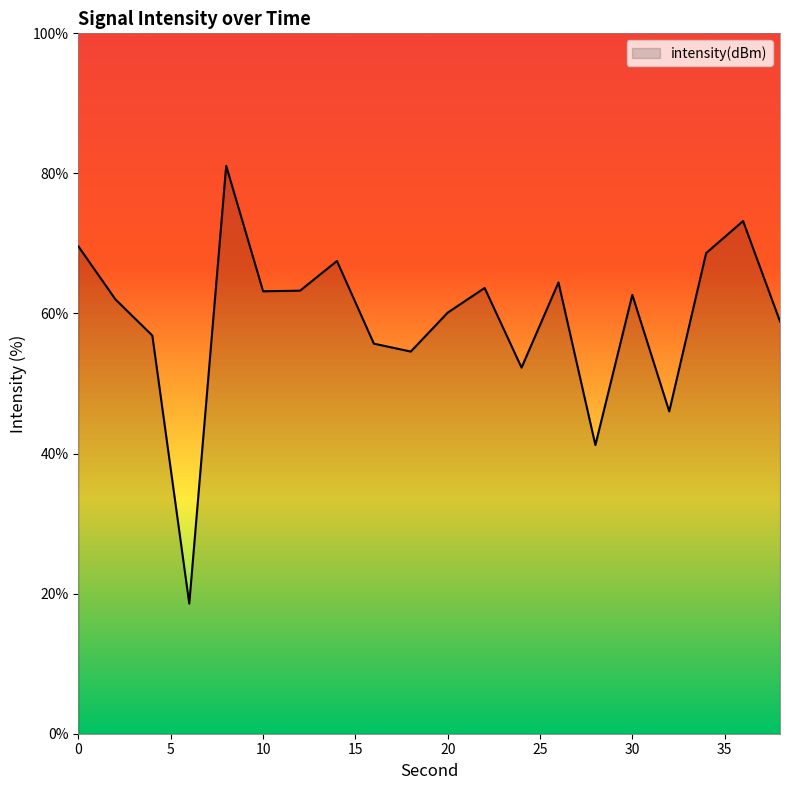

What is the minimum value shown in the chart?

18.6